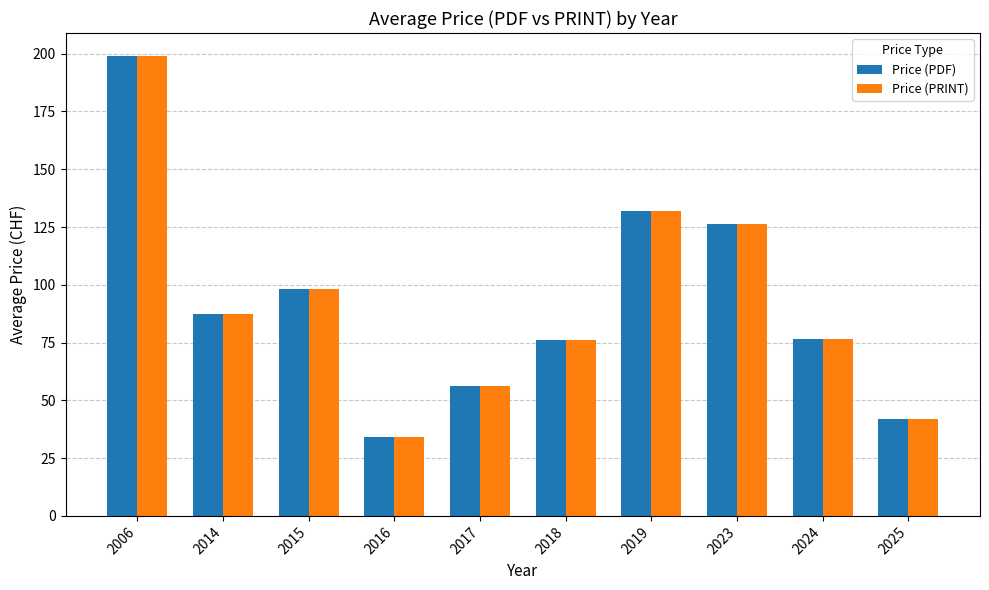

The value of Price (PRINT) at 2015 is 66.5. True or false?

False